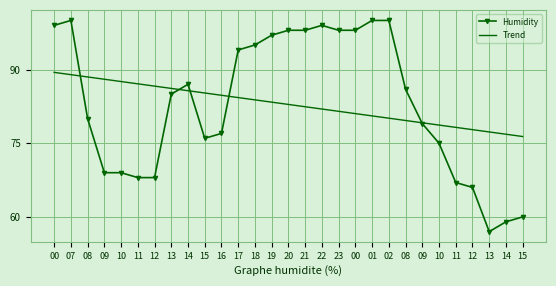

What is the total value across all series at 16?

161.8